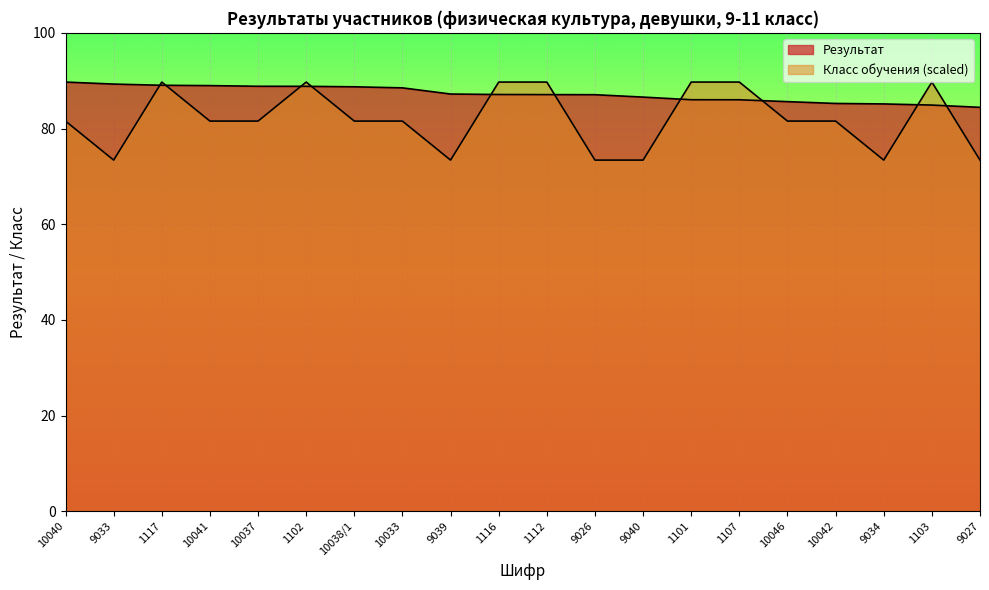

Where is the first local minimum for Класс обучения?

9033